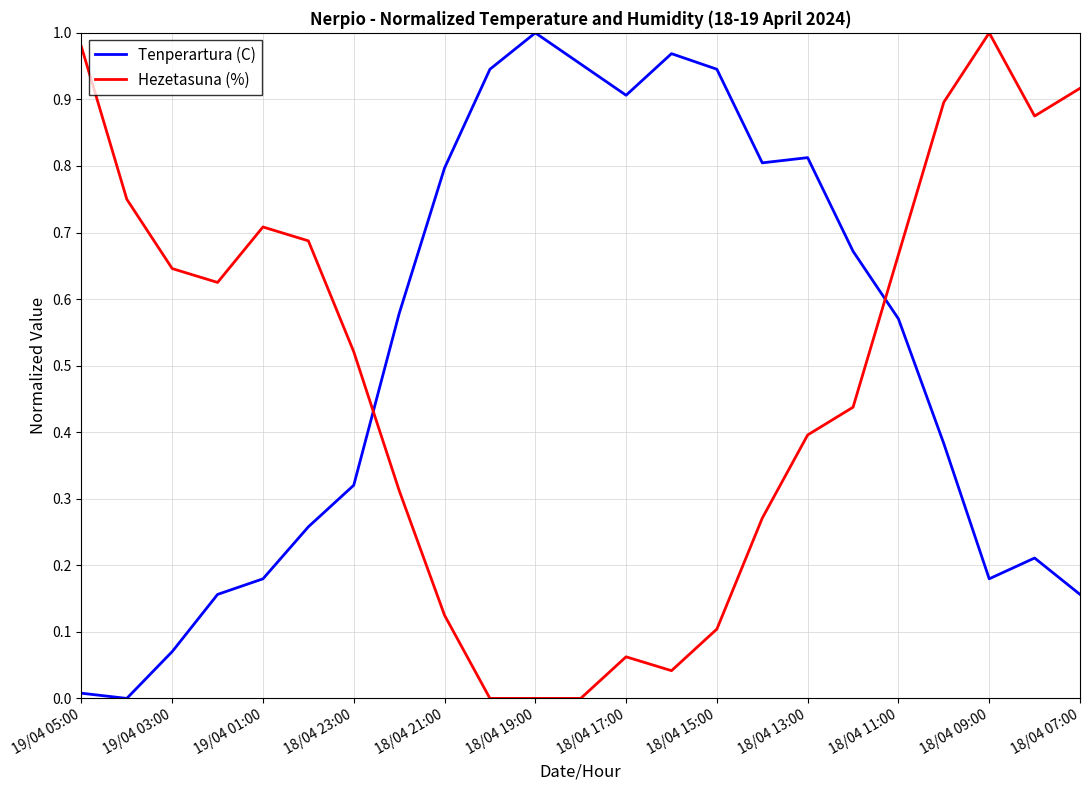

Which series ends up on top after the final intersection of Tenperartura (C) and Hezetasuna (%)?

Hezetasuna (%)